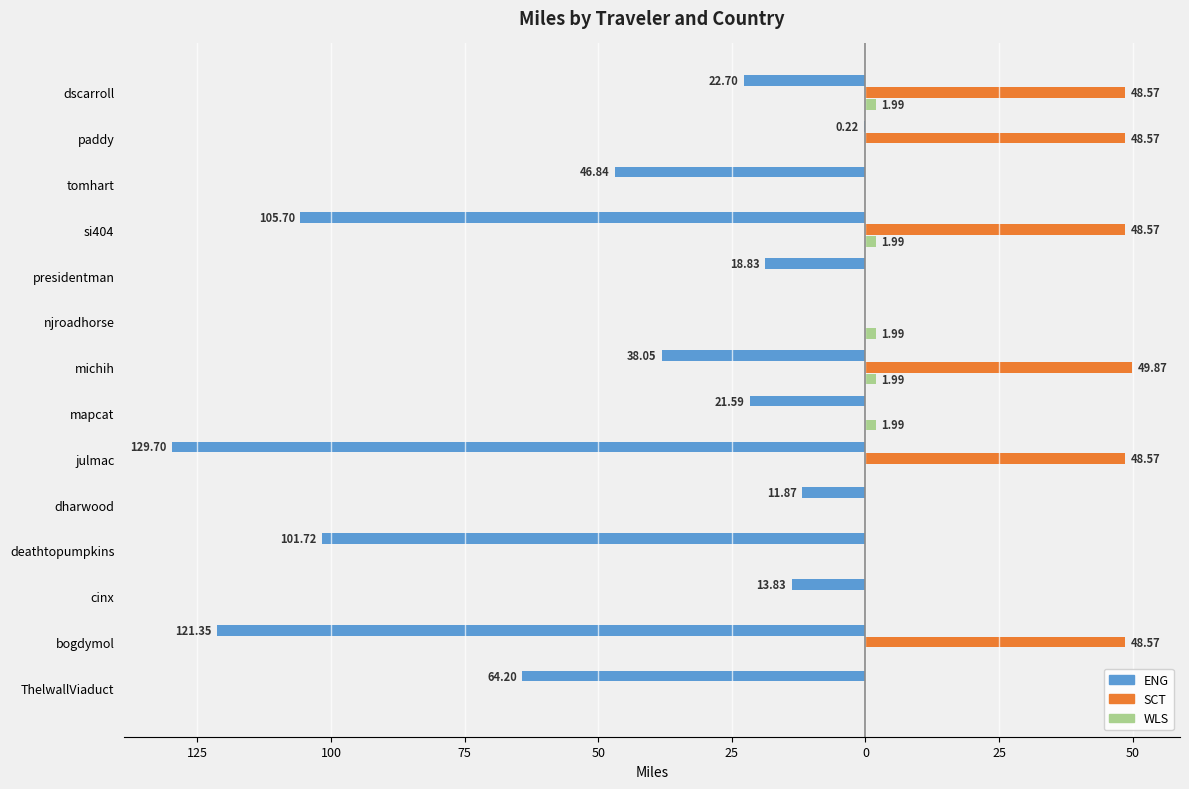

Which series has the largest range (max minus min)?

ENG